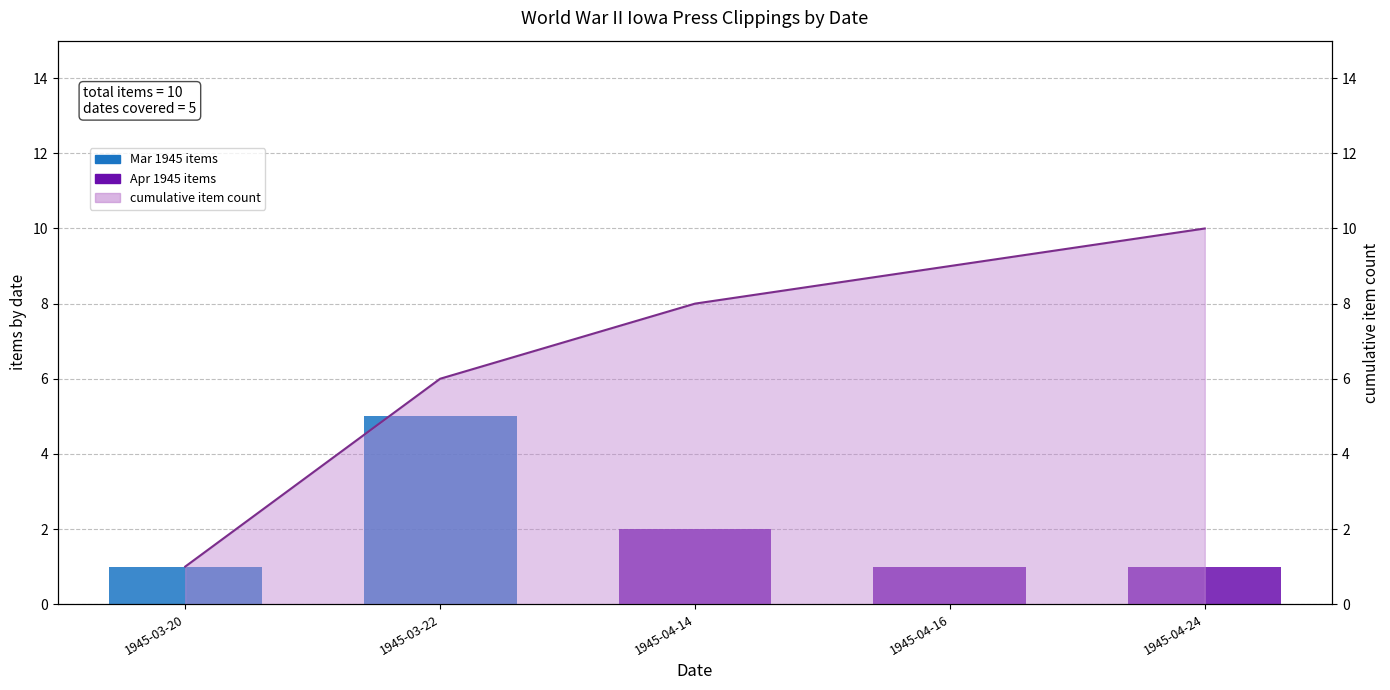

Reading left to right, extract all data points from this chart.

items by date: 1	5	2	1	1
cumulative item count line: 1	6	8	9	10